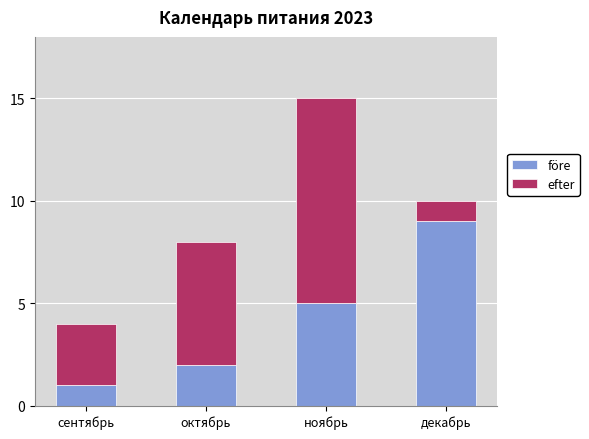

Is it true that före equals 1 at октябрь?

False